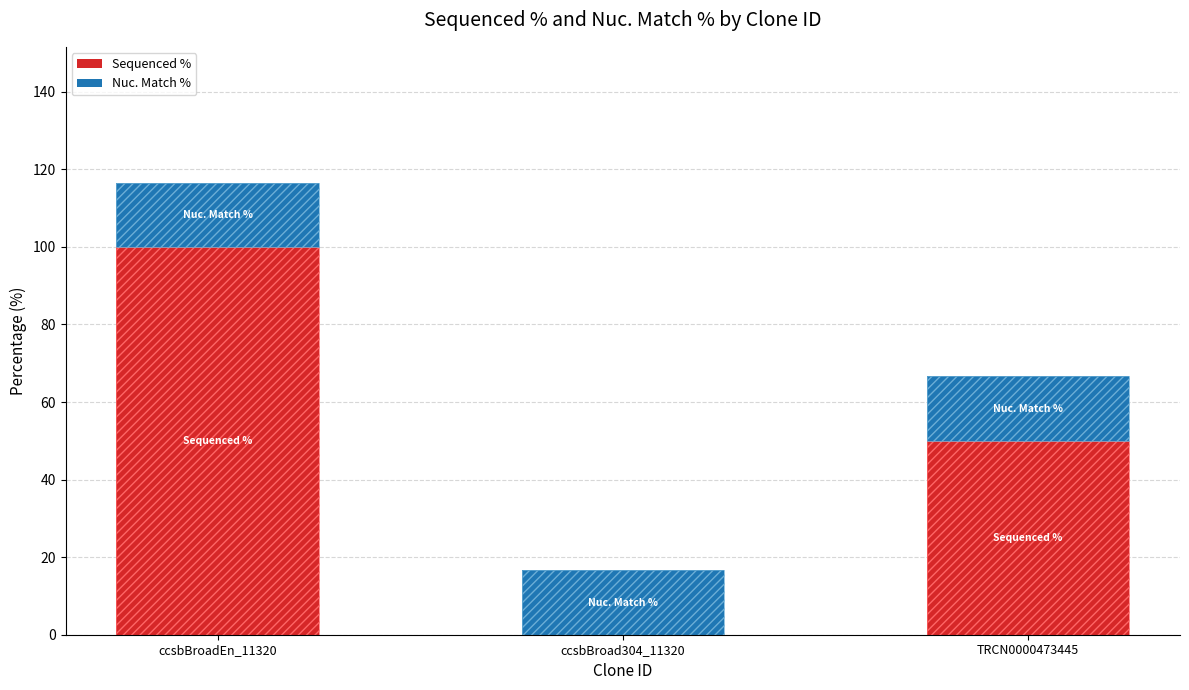

List the series in order of their peak value, lowest first.

Nuc. Match %, Sequenced %